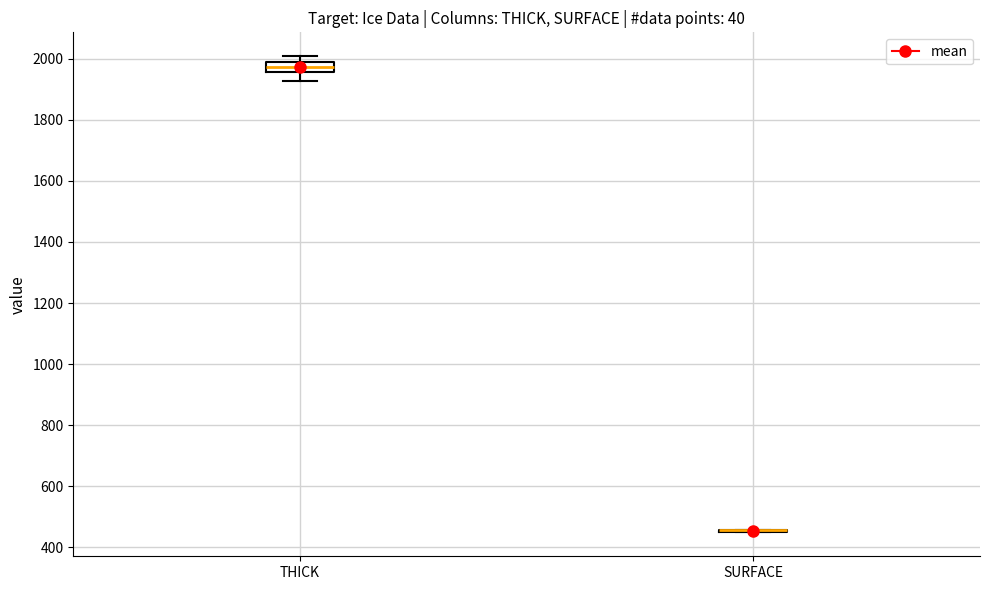

Reading left to right, transcribe this box plot: for each box, give where its median line is, the range the box spans, and where its two whiskers end, as read against the y-axis. The values are not printed on the chart, so give them approximately, as read against the axis.

THICK: median 1980 (inside the box), box 1960 to 1980, whiskers 1920 to 2000
SURFACE: box collapsed to a line at 460, whiskers 440 to 460